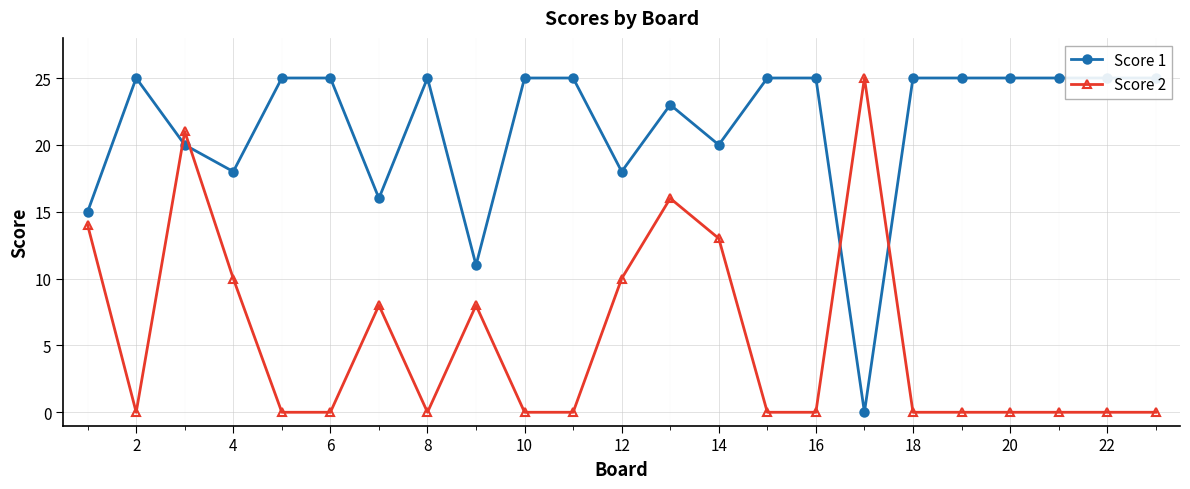

How many values in Score 2 are above zero?

9